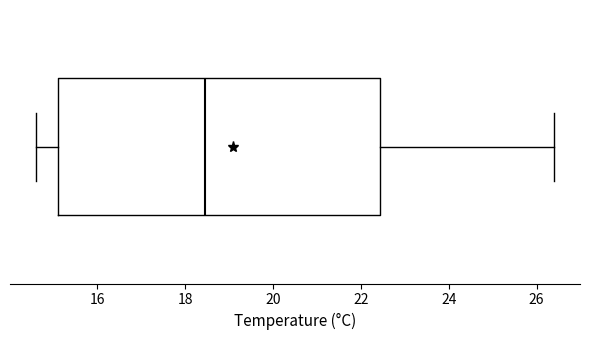

Read this box plot against the x-axis: the position of the median line, the range covered by the box, and the ends of both whiskers. The values are not printed on the chart, so give them approximately, as read against the axis.

median 18.4, box 15.2 to 22.4, whiskers 14.6 to 26.4